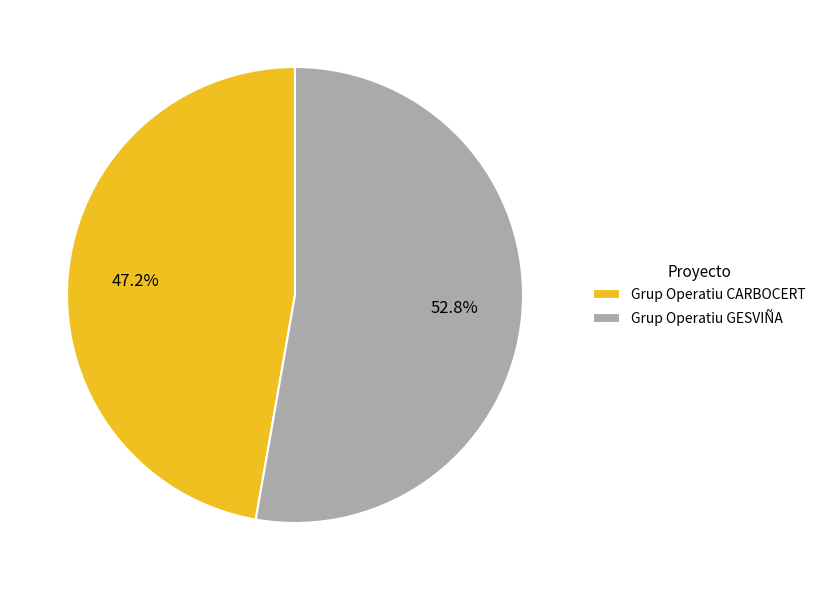

How many segments does this pie chart have?

2